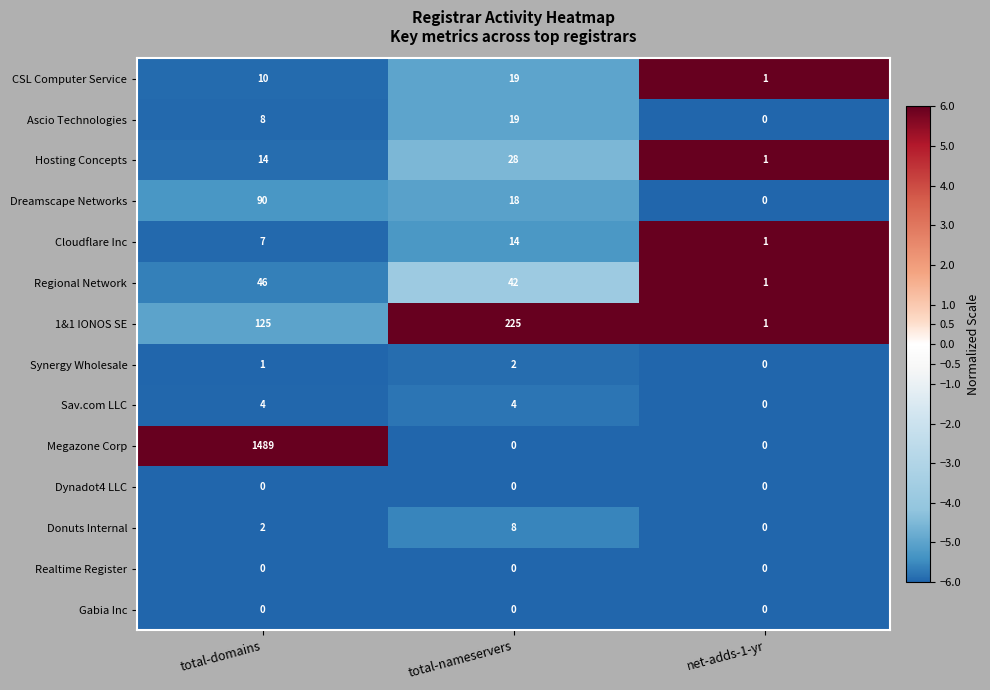

Which series has the largest range (max minus min)?

Megazone Corp